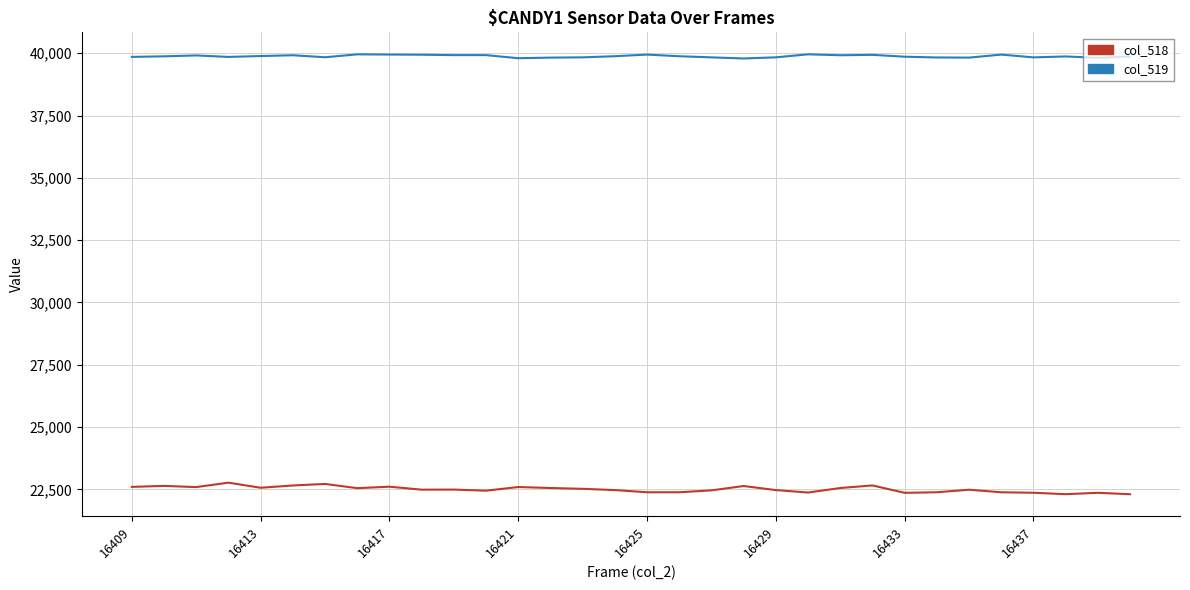

Which series has the largest range (max minus min)?

col_518